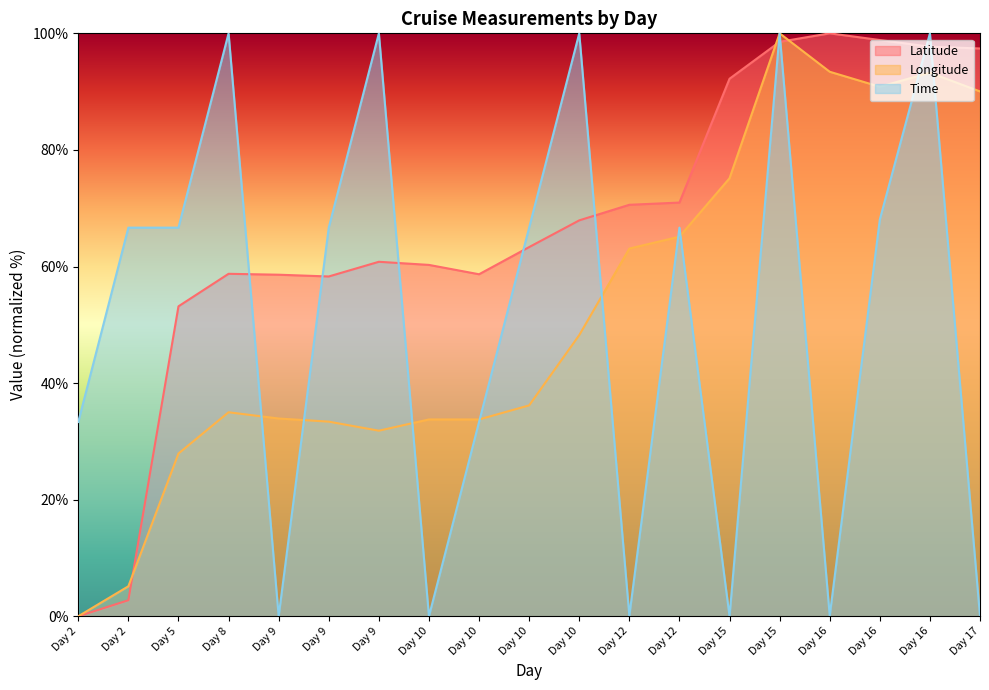

Is the value of Longitude at Day 5 greater than the value of Latitude at Day 10?

No